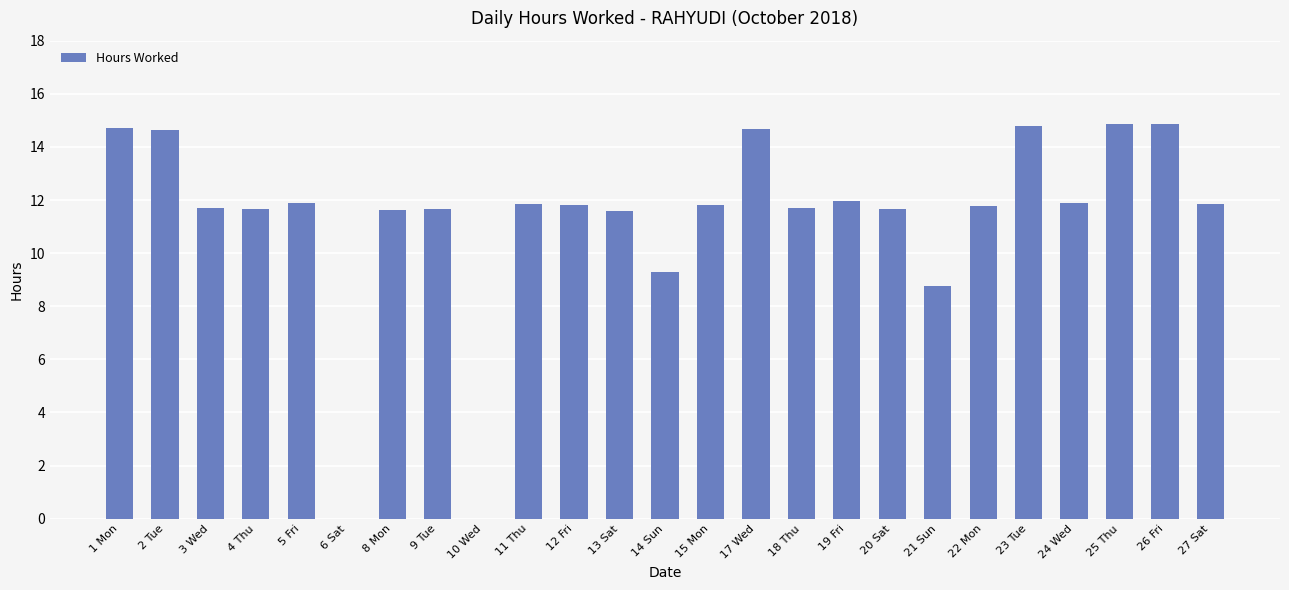

At which label does the data first exceed 11?

1 Mon